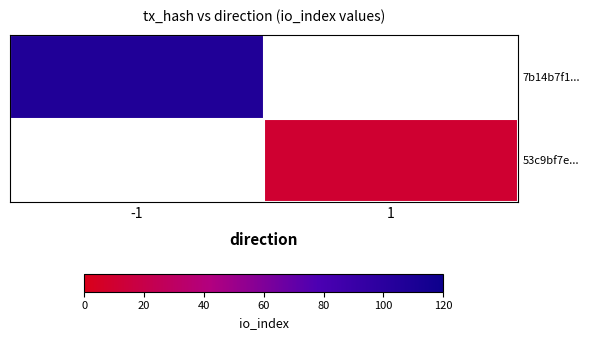

Rank the categories by 53c9bf7e... value from highest to lowest.

-1, 1